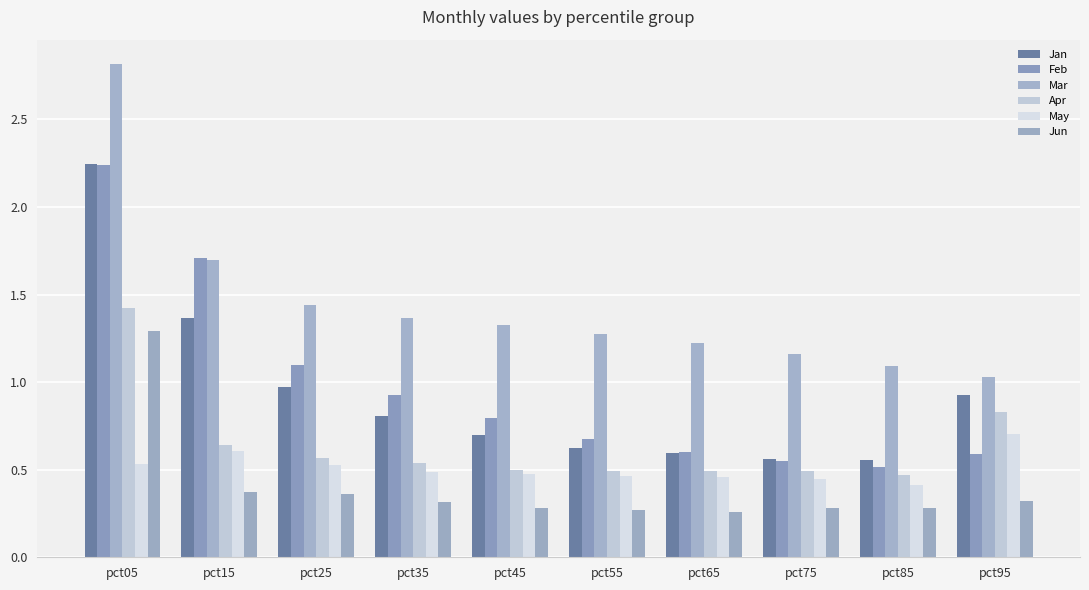

Rank the series at pct15 from highest to lowest value.

Feb, Mar, Jan, Apr, May, Jun